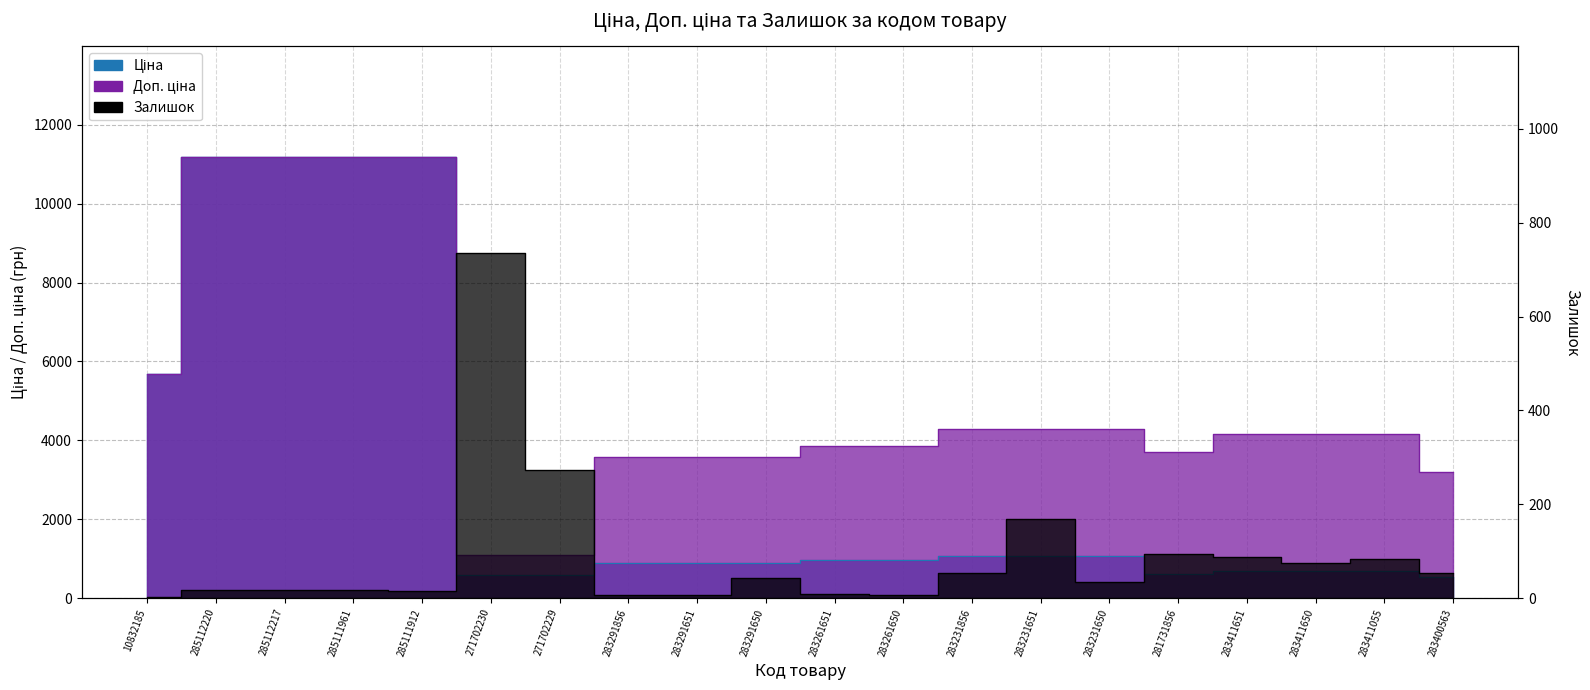

Where does the Залишок series first go above 43?

271702230